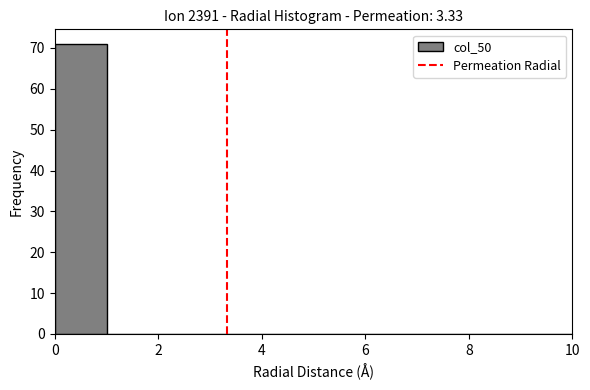

Reading left to right, transcribe this chart: for each bar, give the range it covers on the x-axis and its height. The values are not printed on the chart, so give them approximately, as read against the axis.

0 to 1: 71
1 to 2: 0
2 to 3: 0
3 to 4: 0
4 to 5: 0
5 to 6: 0
6 to 7: 0
7 to 8: 0
8 to 9: 0
9 to 10: 0